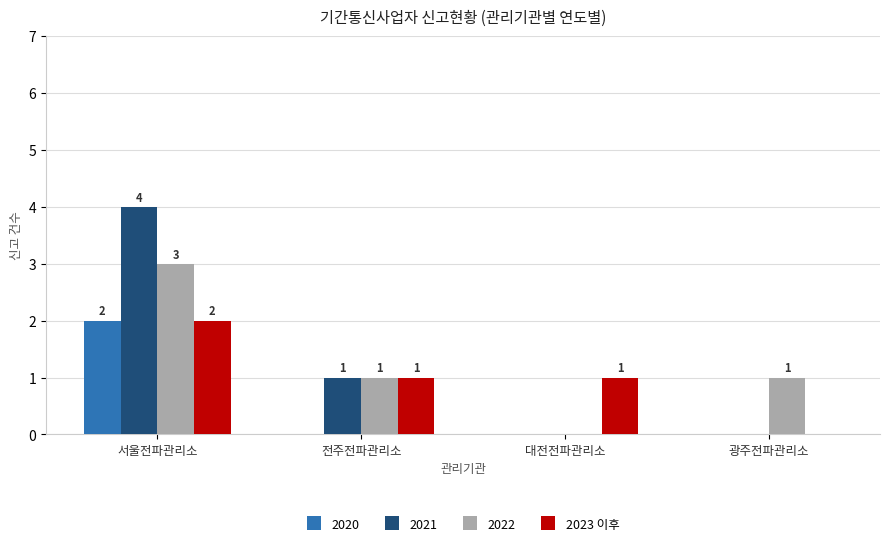

At which category is the sum across all series the highest?

서울전파관리소